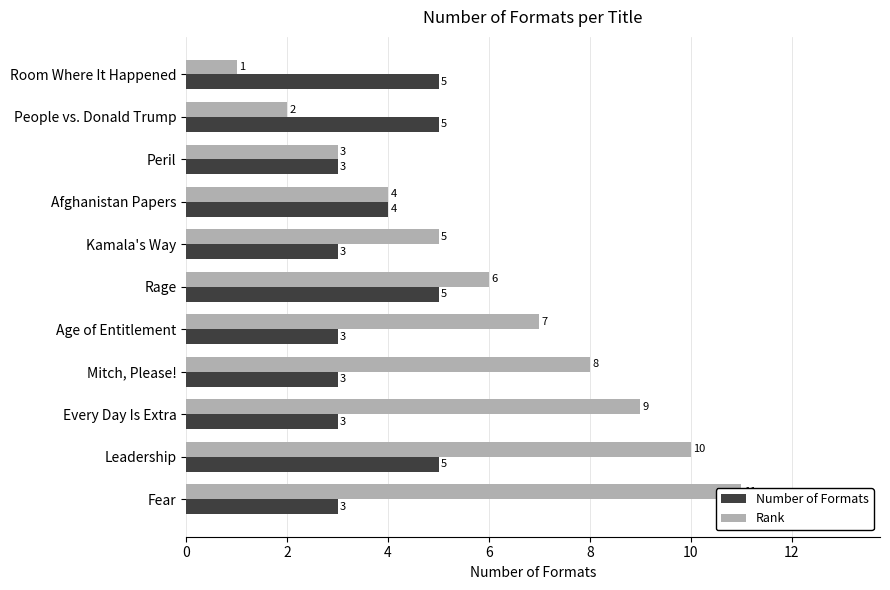

What is the value of the Number of Formats bar at the 1st from the left?

5